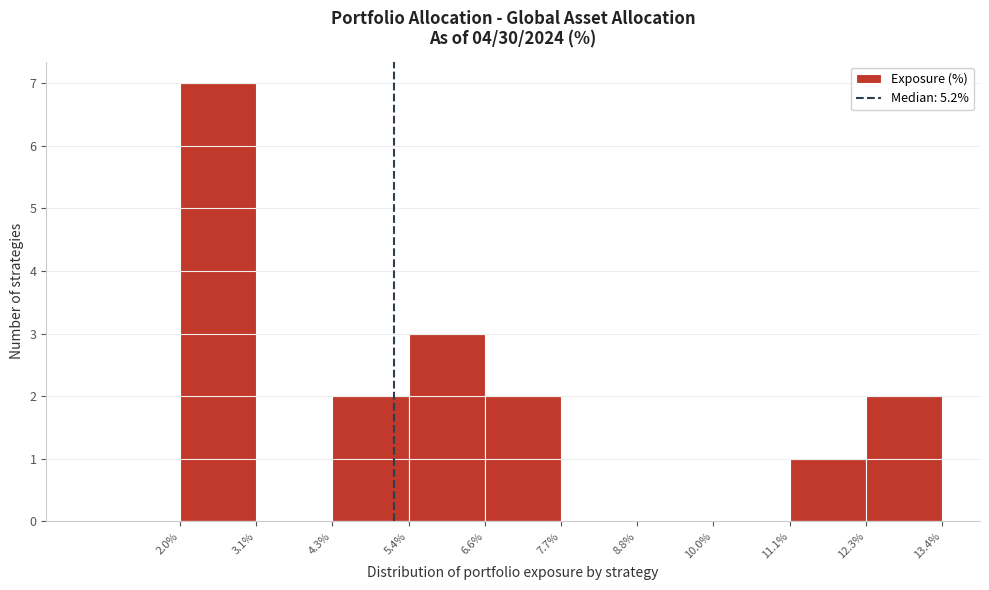

Which range on the x-axis has the tallest bar?

2.0% to 3.1%